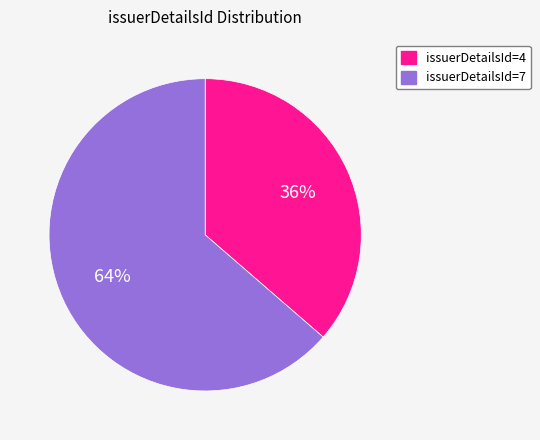

What is the majority slice?

issuerDetailsId=7